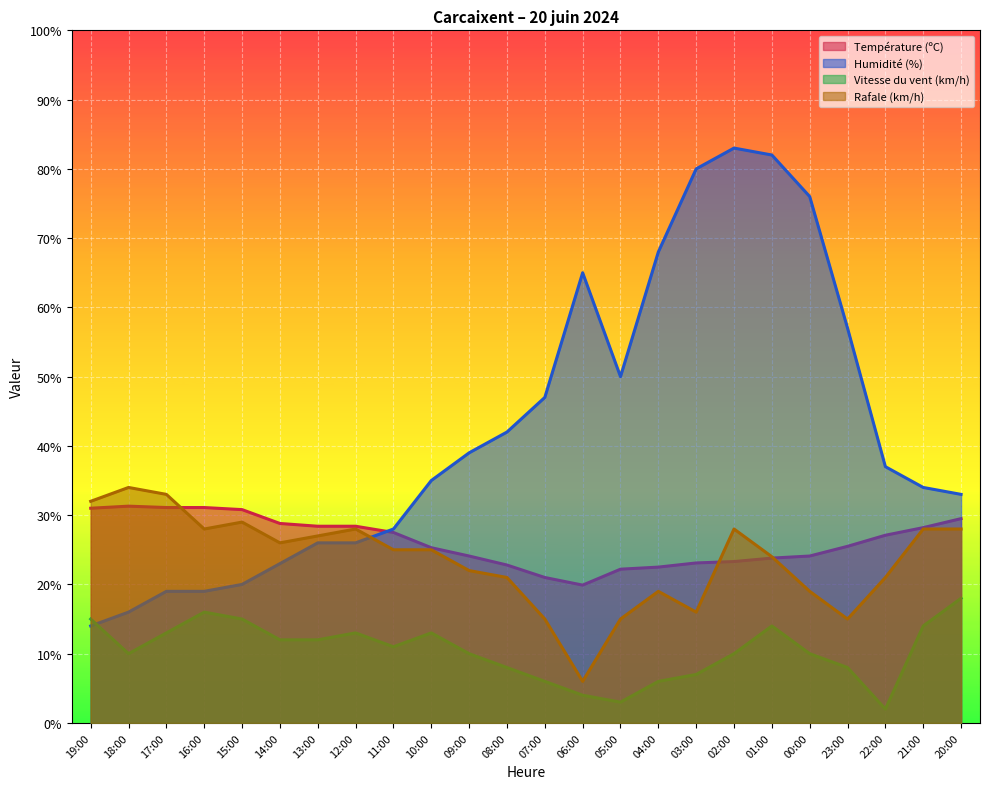

Reading left to right, list all the values displayed in this chart.

Température (ºC): 19:00=31.0	18:00=31.3	17:00=31.1	16:00=31.1	15:00=30.8	14:00=28.8	13:00=28.4	12:00=28.4	11:00=27.5	10:00=25.3	09:00=24.1	08:00=22.8	07:00=21.0	06:00=19.9	05:00=22.2	04:00=22.5	03:00=23.1	02:00=23.3	01:00=23.8	00:00=24.1	23:00=25.5	22:00=27.1	21:00=28.2	20:00=29.5
Humidité (%): 19:00=14.0	18:00=16.0	17:00=19.0	16:00=19.0	15:00=20.0	14:00=23.0	13:00=26.0	12:00=26.0	11:00=28.0	10:00=35.0	09:00=39.0	08:00=42.0	07:00=47.0	06:00=65.0	05:00=50.0	04:00=68.0	03:00=80.0	02:00=83.0	01:00=82.0	00:00=76.0	23:00=57.0	22:00=37.0	21:00=34.0	20:00=33.0
Vitesse du vent (km/h): 19:00=15.0	18:00=10.0	17:00=13.0	16:00=16.0	15:00=15.0	14:00=12.0	13:00=12.0	12:00=13.0	11:00=11.0	10:00=13.0	09:00=10.0	08:00=8.0	07:00=6.0	06:00=4.0	05:00=3.0	04:00=6.0	03:00=7.0	02:00=10.0	01:00=14.0	00:00=10.0	23:00=8.0	22:00=2.0	21:00=14.0	20:00=18.0
Rafale (km/h): 19:00=32.0	18:00=34.0	17:00=33.0	16:00=28.0	15:00=29.0	14:00=26.0	13:00=27.0	12:00=28.0	11:00=25.0	10:00=25.0	09:00=22.0	08:00=21.0	07:00=15.0	06:00=6.0	05:00=15.0	04:00=19.0	03:00=16.0	02:00=28.0	01:00=24.0	00:00=19.0	23:00=15.0	22:00=21.0	21:00=28.0	20:00=28.0